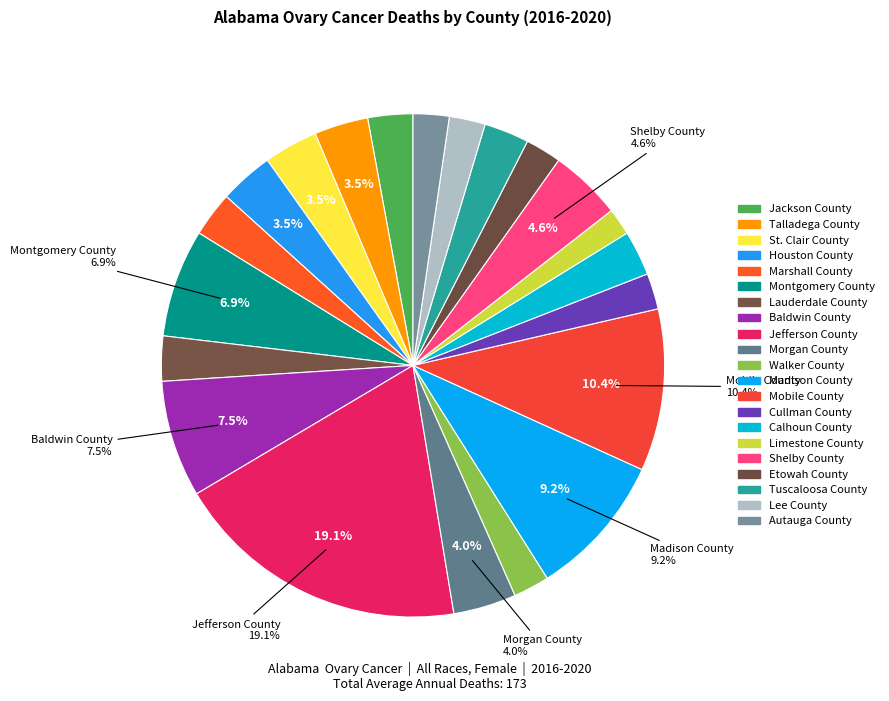

Which has a higher value, Lee County or Marshall County?

Marshall County